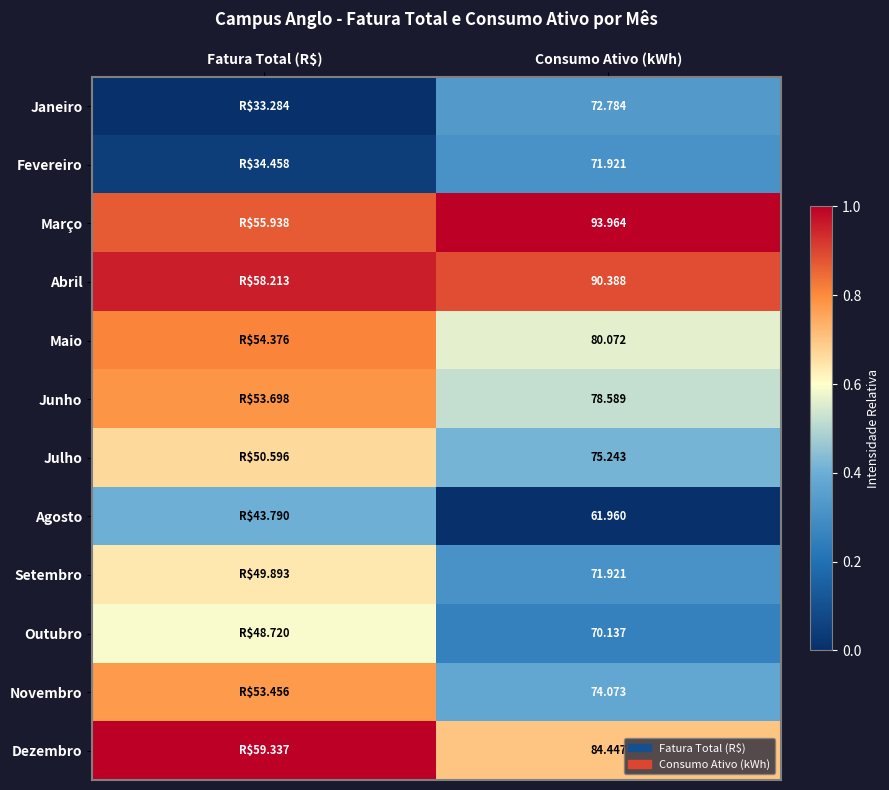

Is the value of Julho at Consumo Ativo (kWh) greater than the value of Setembro at Consumo Ativo (kWh)?

Yes